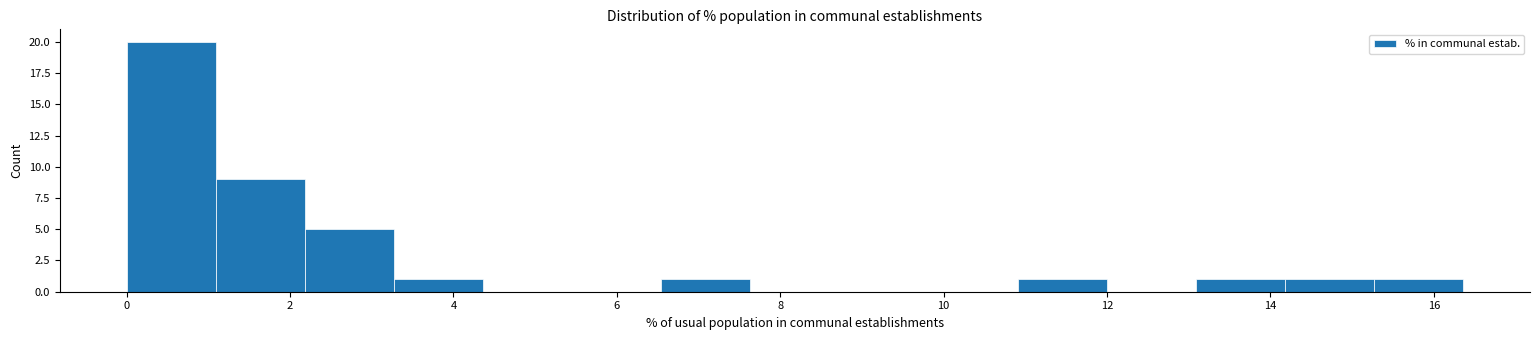

Which range on the x-axis has the tallest bar?

0.0 to 1.0